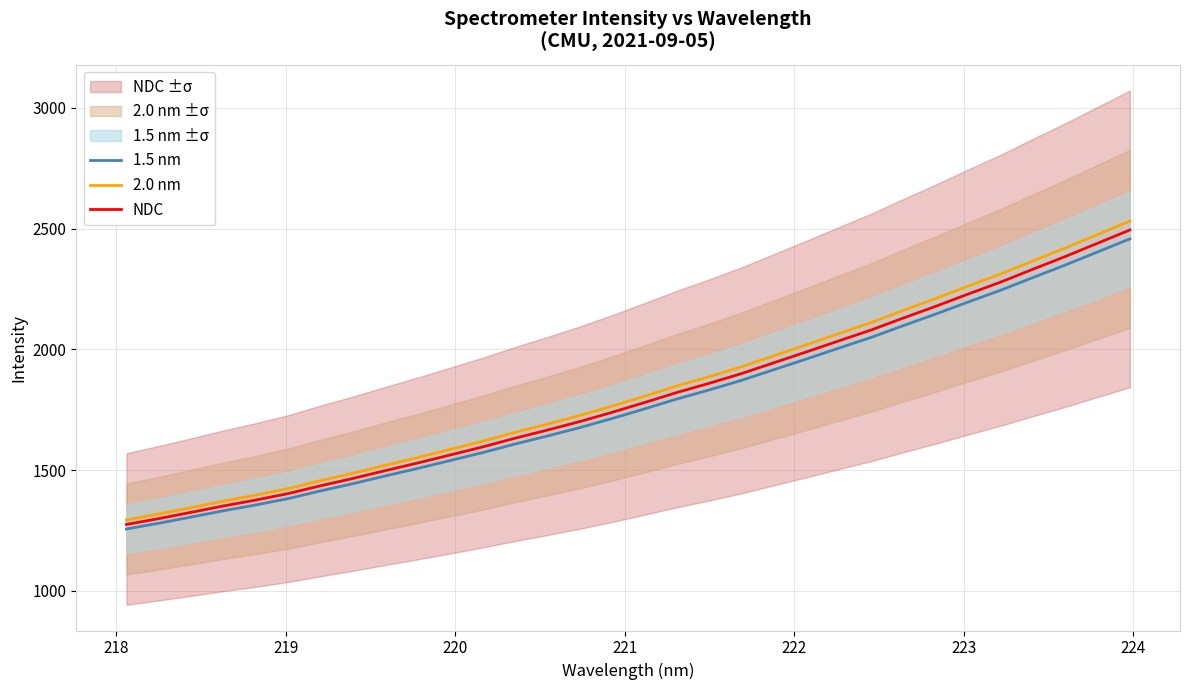

How many data points in NDC are above 1779?

16